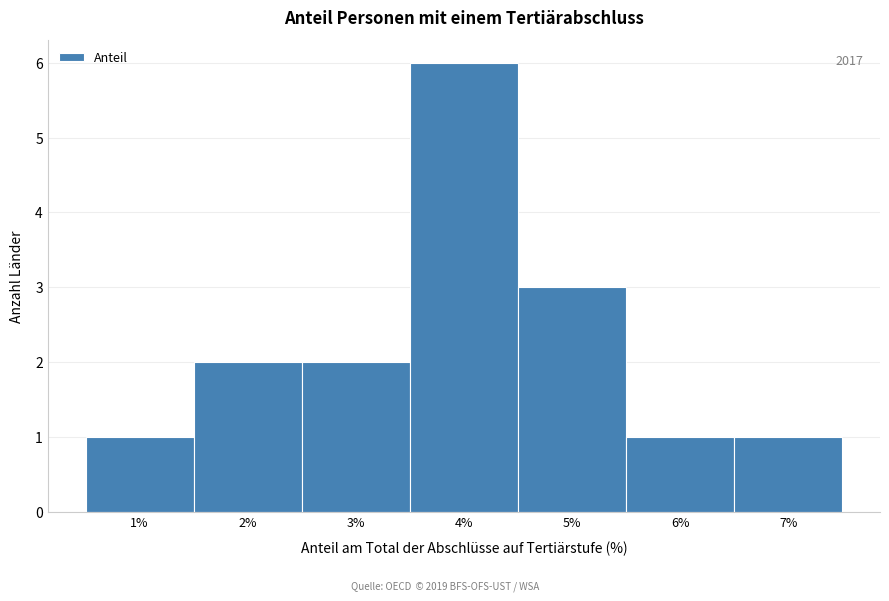

Over which range of the x-axis is the bar tallest?

3.5 to 4.5